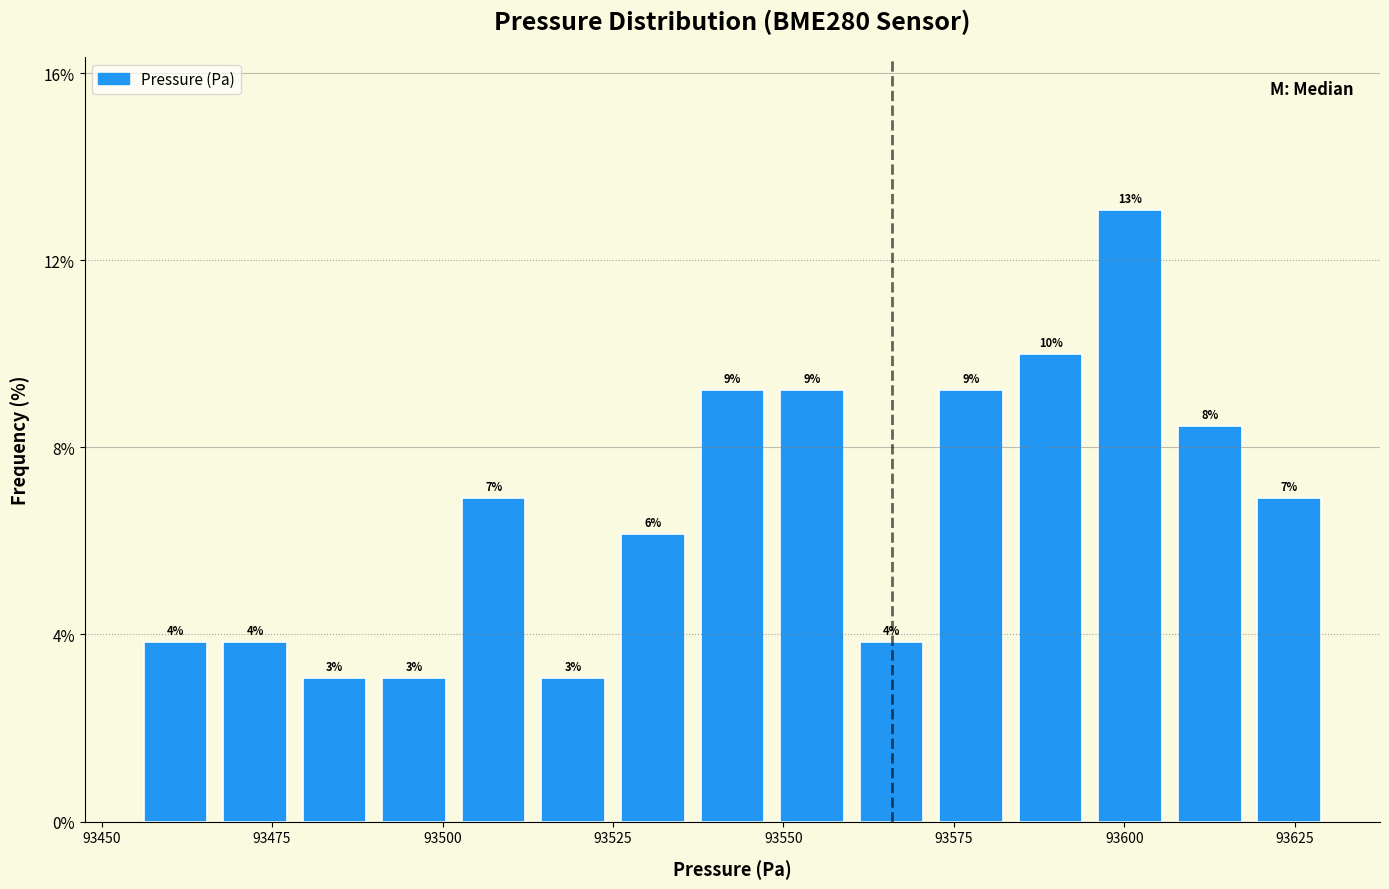

Read against the x-axis, roughly where is the centre of the tallest bar?

93600